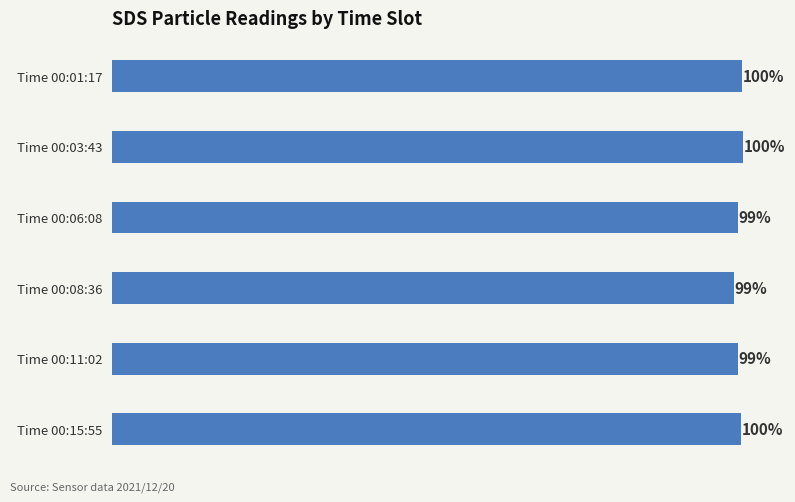

Are the bars grouped side by side (vs. stacked)?

No